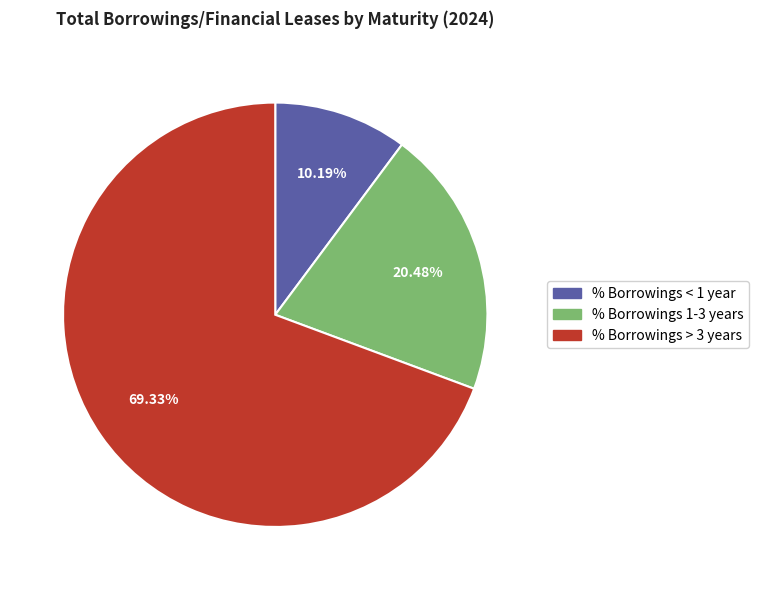

Is there any slice that represents more than half of the pie?

Yes